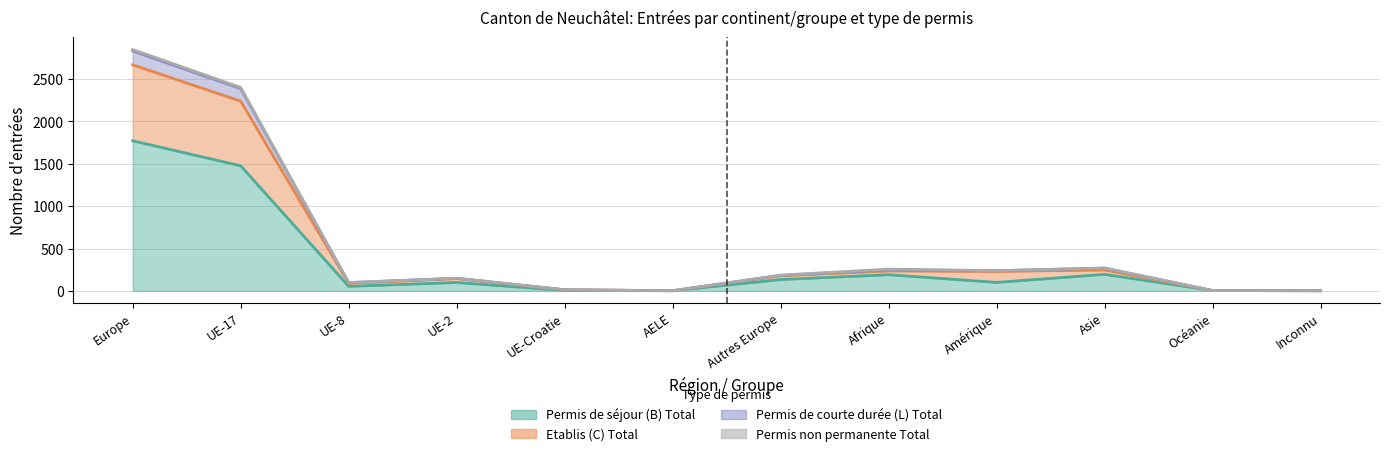

Is the value of Etablis (C) Total at UE-2 greater than the value of Permis de courte durée (L) Total at Autres Europe?

No